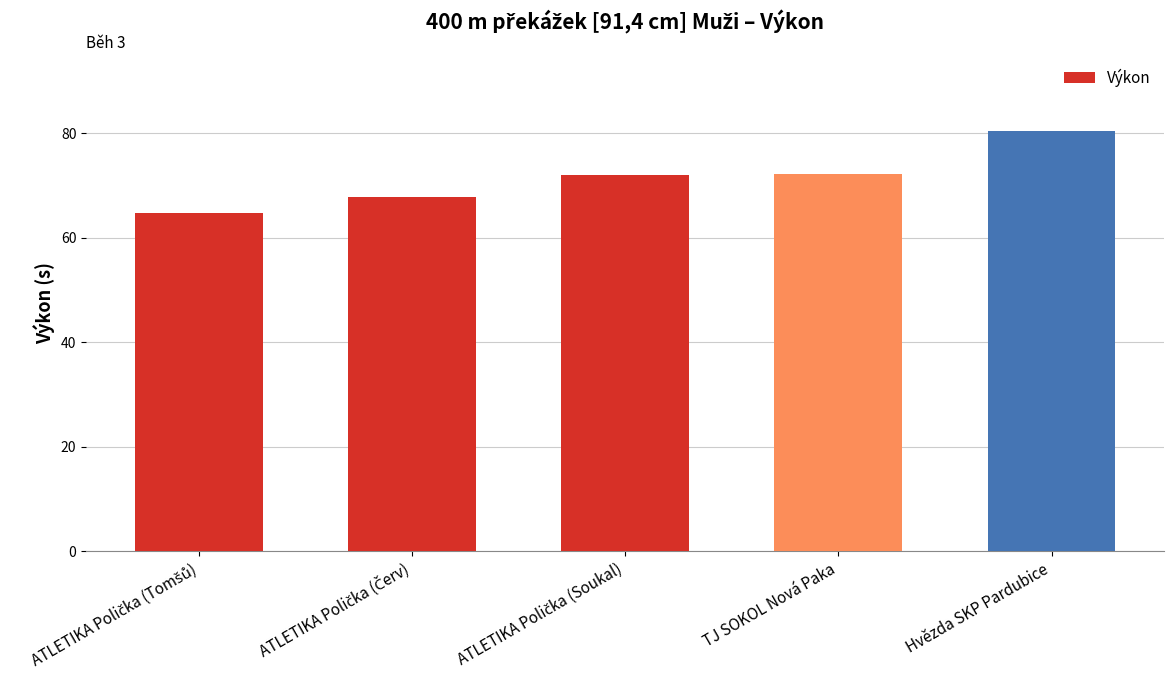

Are the bars horizontal?

No